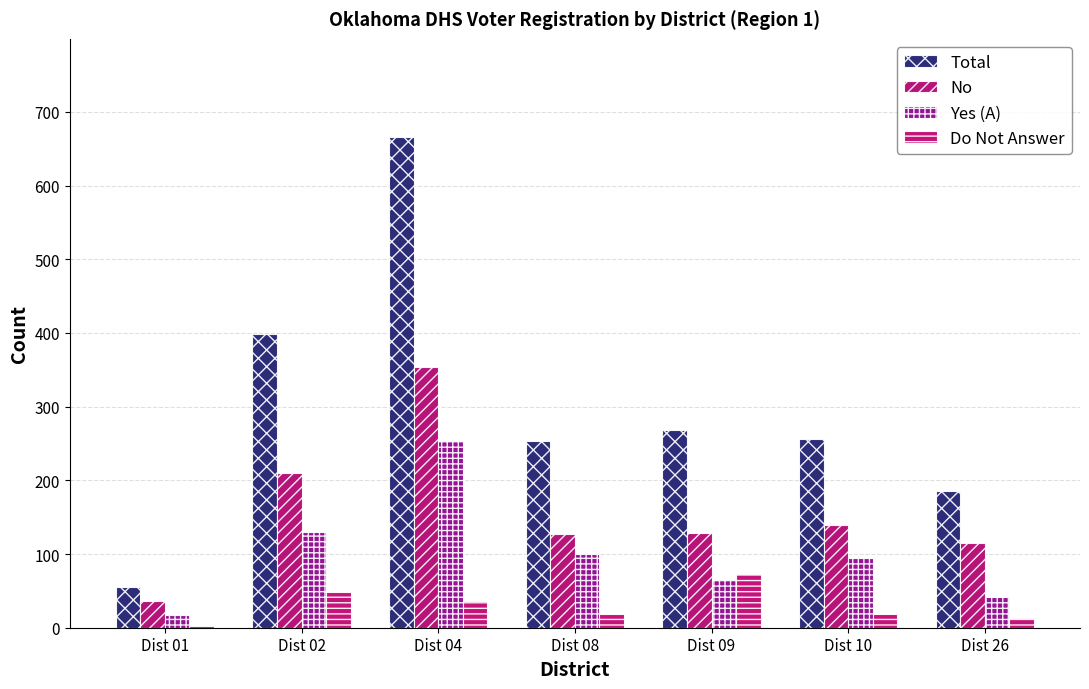

How many groups of bars are there?

7